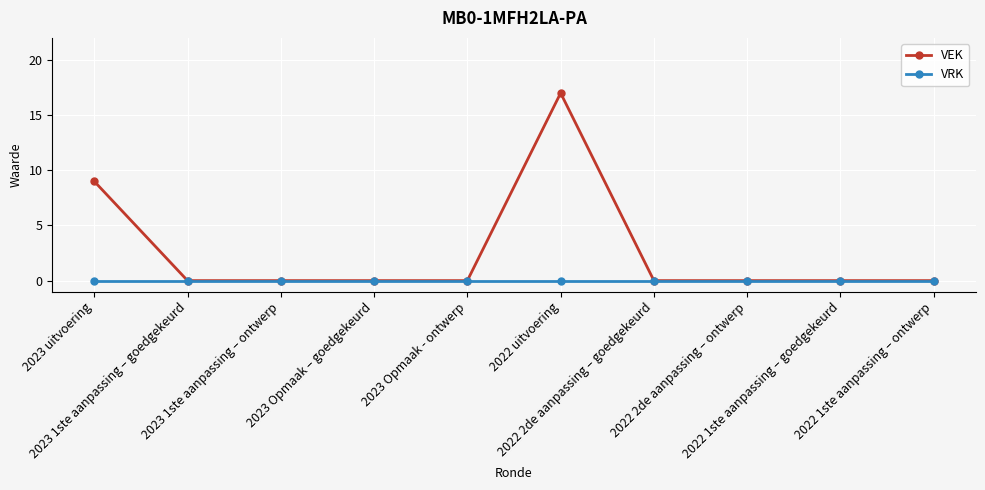

What is the label of the 7th point from the left?

2022 2de aanpassing – goedgekeurd